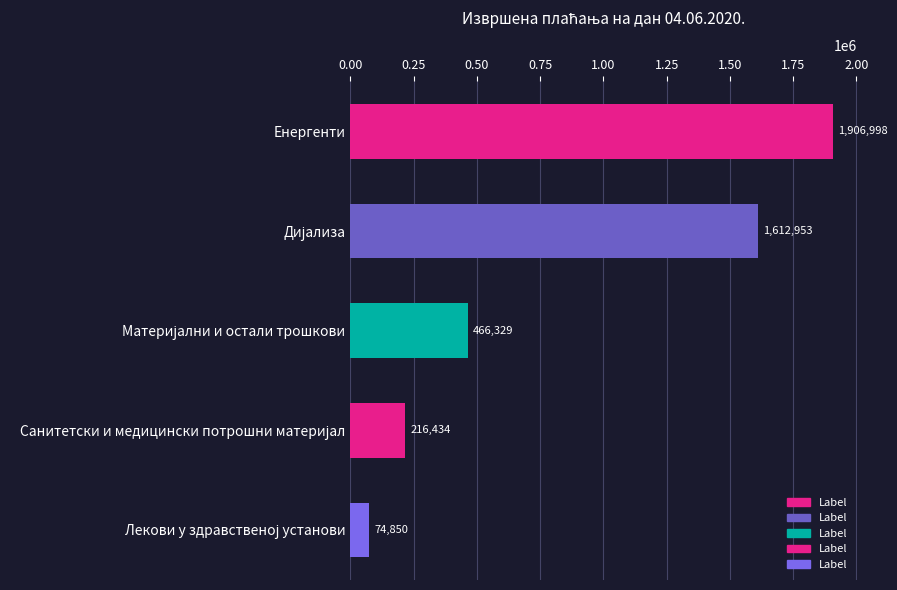

Is it true that the value at Енергенти is 3234702.6?

False